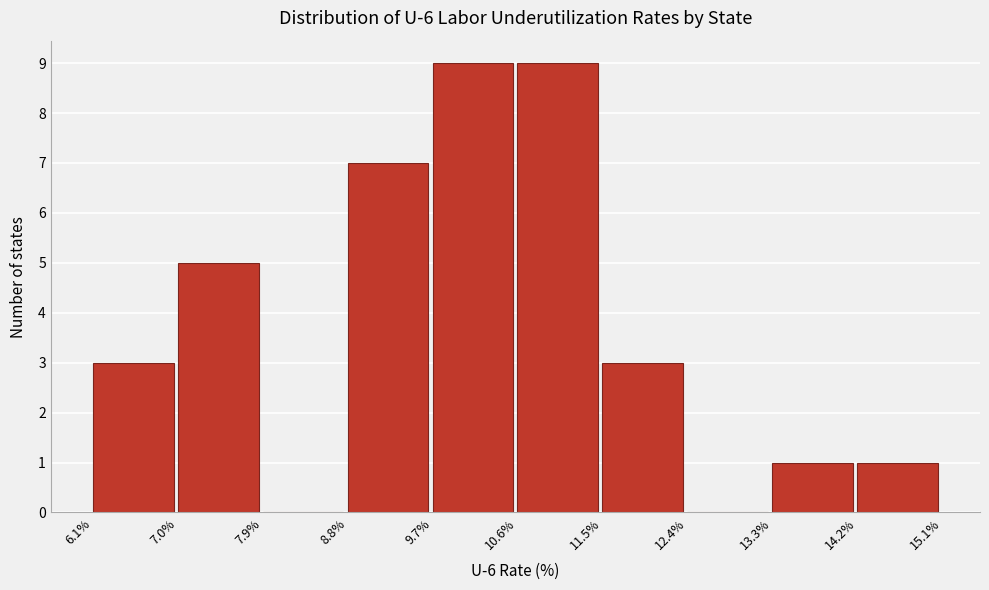

How tall is the bar that spans 9.7% to 10.6% on the x-axis? The values are not printed on the chart, so give them approximately, as read against the axis.

9